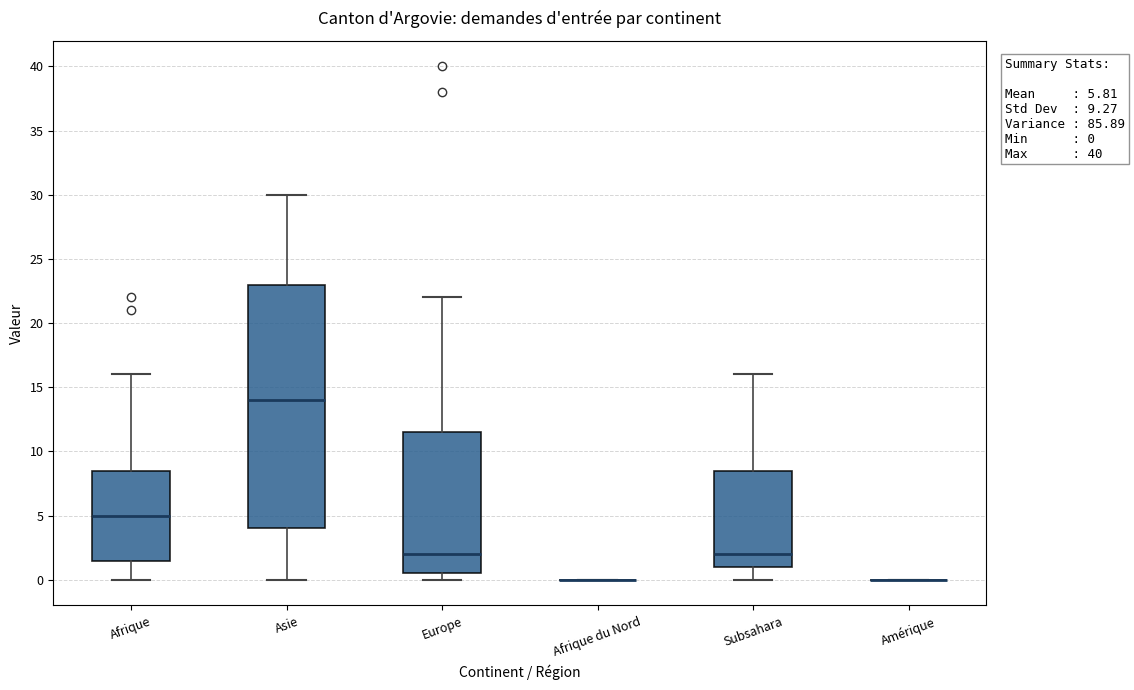

Which box is the tallest, from its lower edge to its upper edge?

Asie